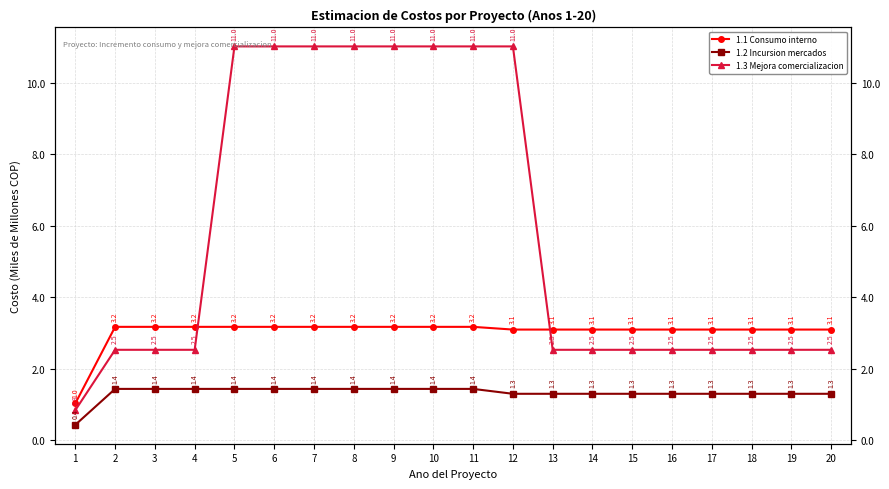

True or false: 1.1 Consumo interno and 1.2 Incursion mercados cross at least once.

False